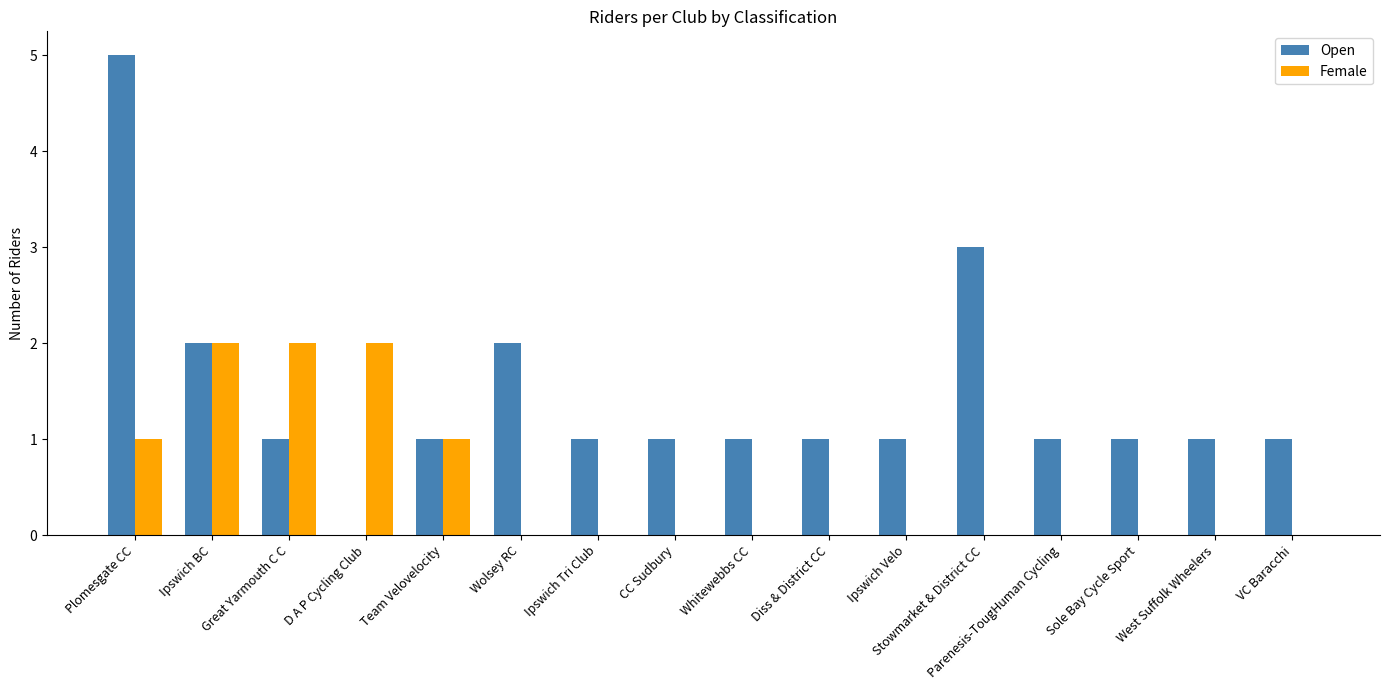

Is the value of Open at Plomesgate CC greater than the value of Female at Wolsey RC?

Yes